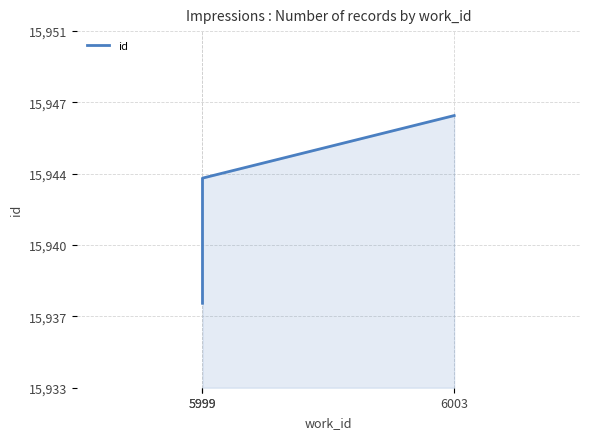

The value at 5999 is 15938. True or false?

True